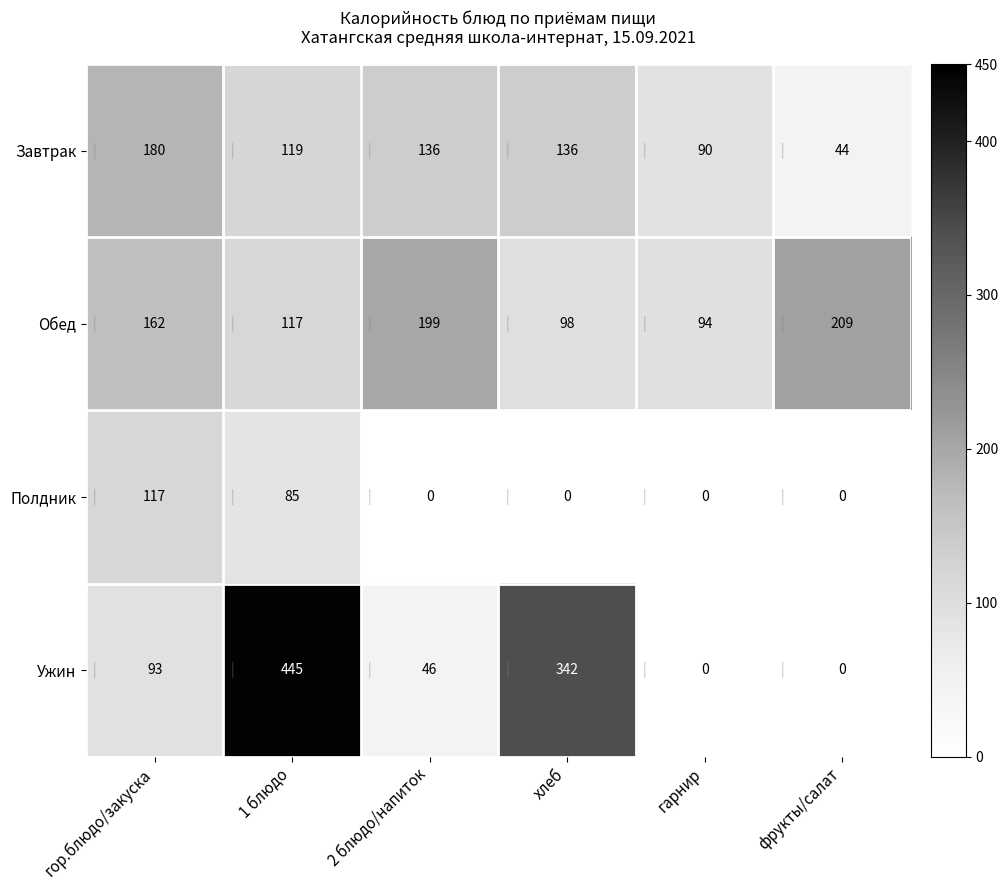

What value does the Обед series have at хлеб, to the nearest 5?

100